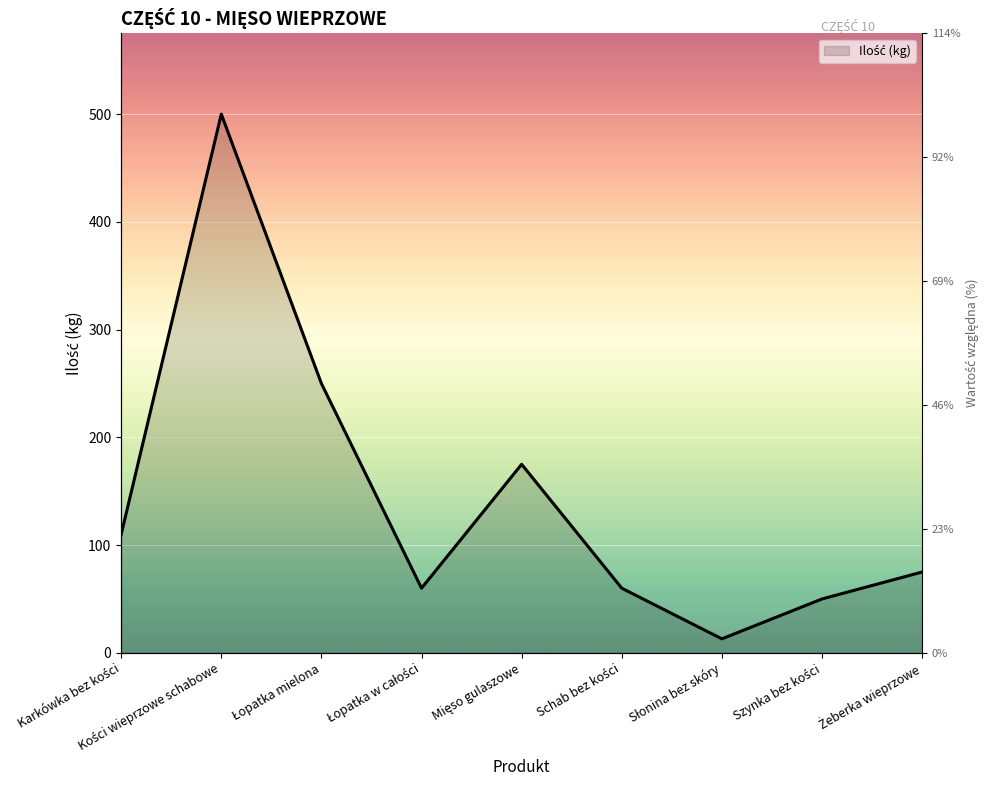

How many points are lower than both their immediate neighbors (excluding endpoints)?

2